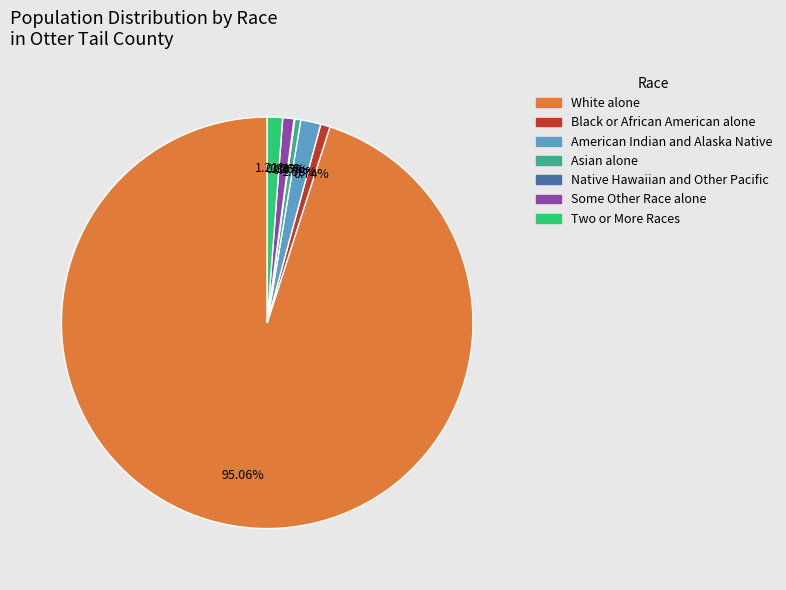

What is the majority slice?

White alone